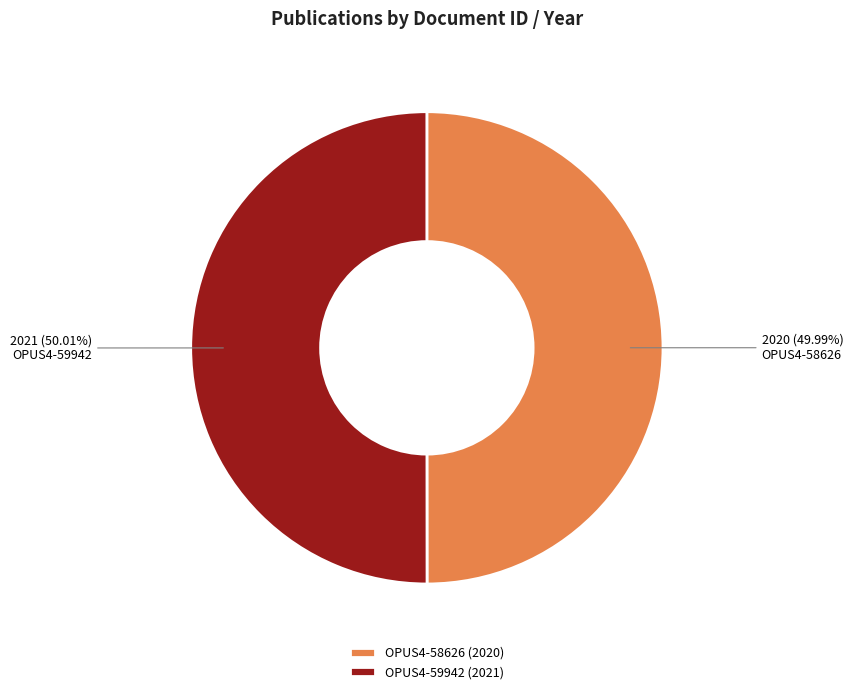

Count the number of slices in the pie.

2